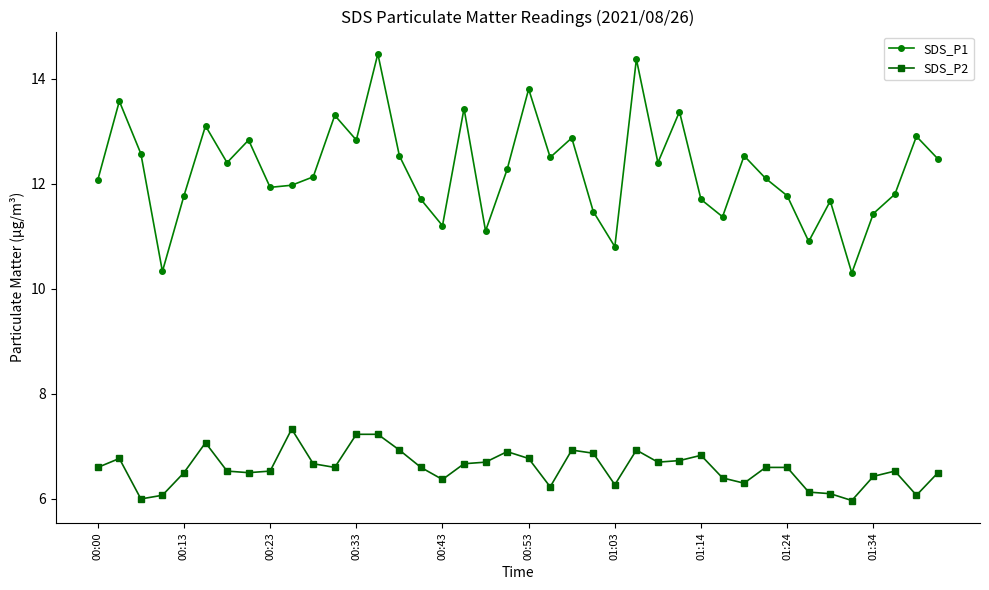

At how many categories does at least one series exceed 8?

40